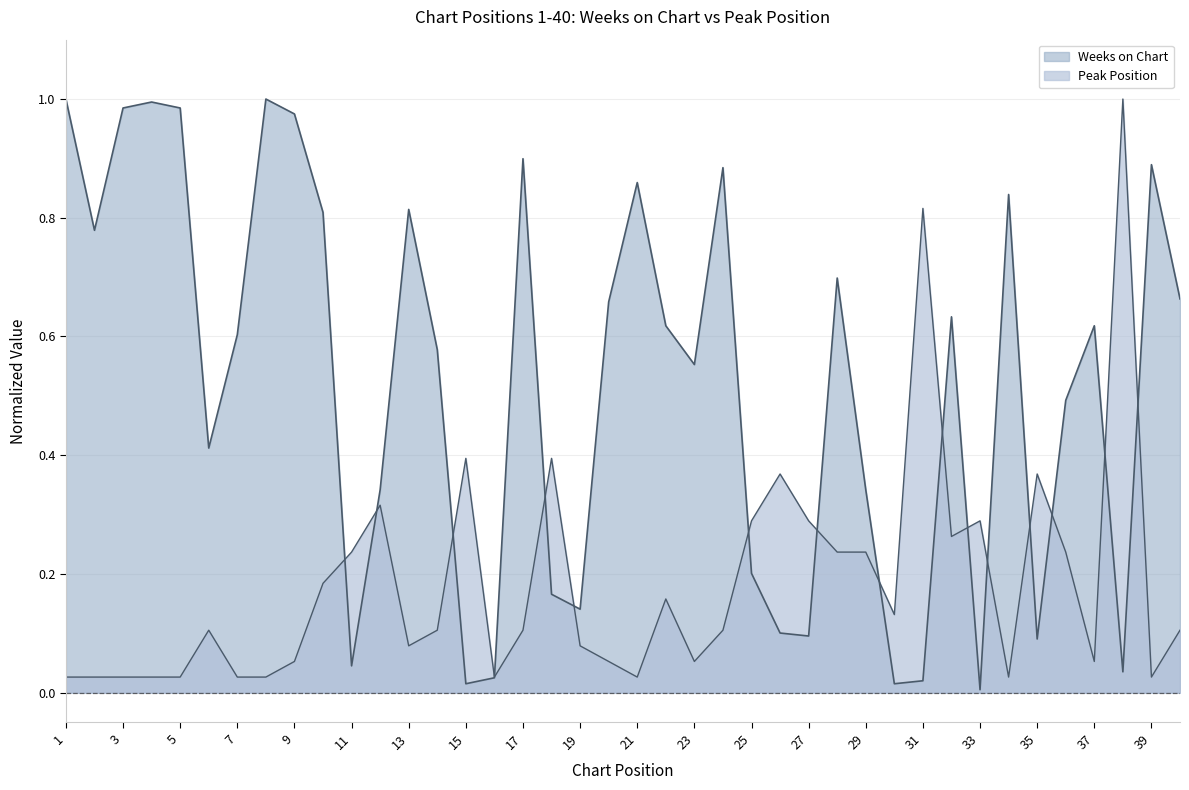

How many interior local valleys does the Weeks on Chart series have?

11